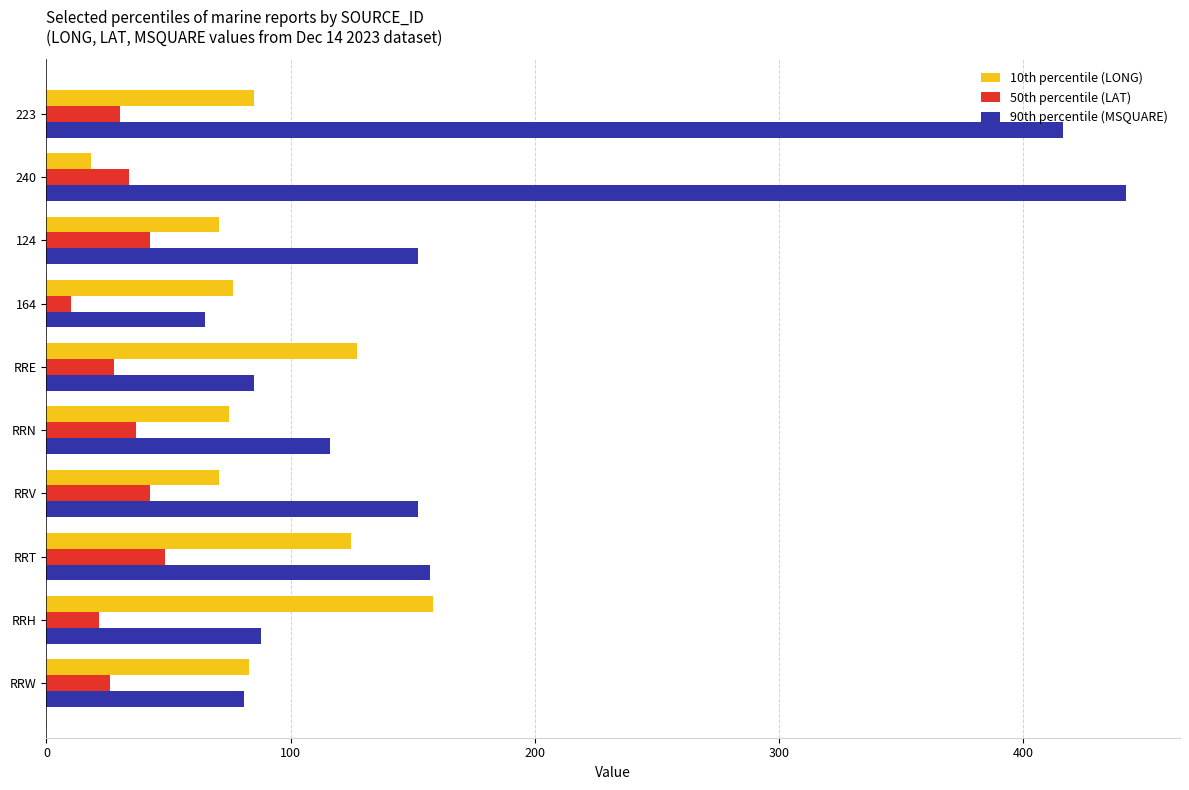

What is the total value across all series at RRE?

239.8